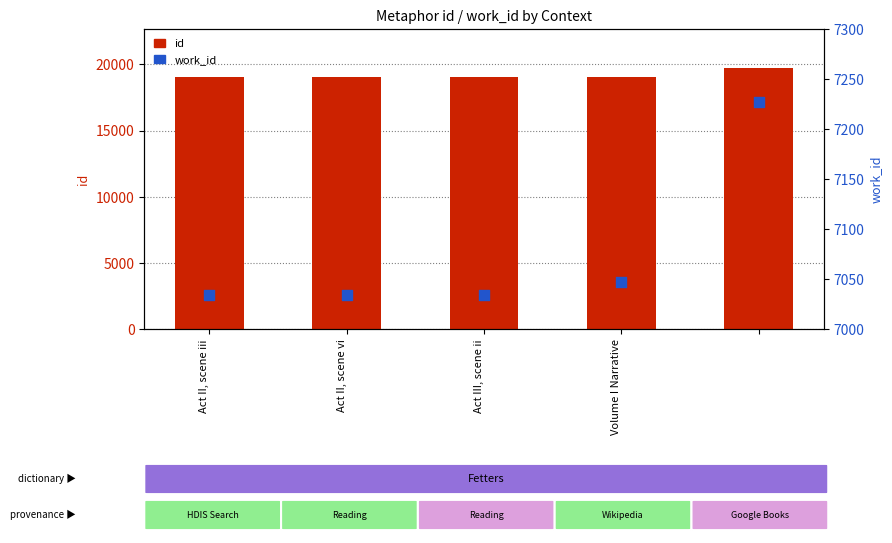

Which series has the largest Y range (max minus min)?

id